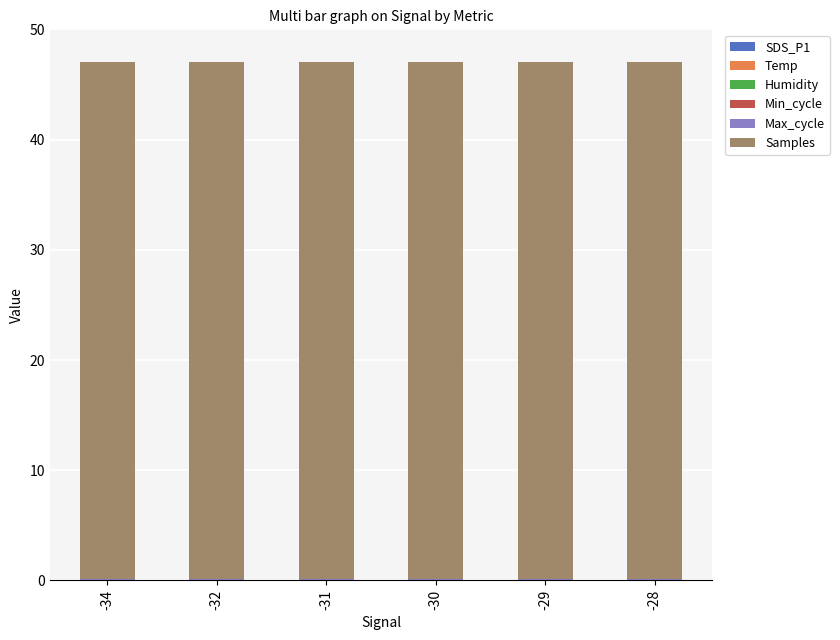

How many categories are shown in the chart?

6